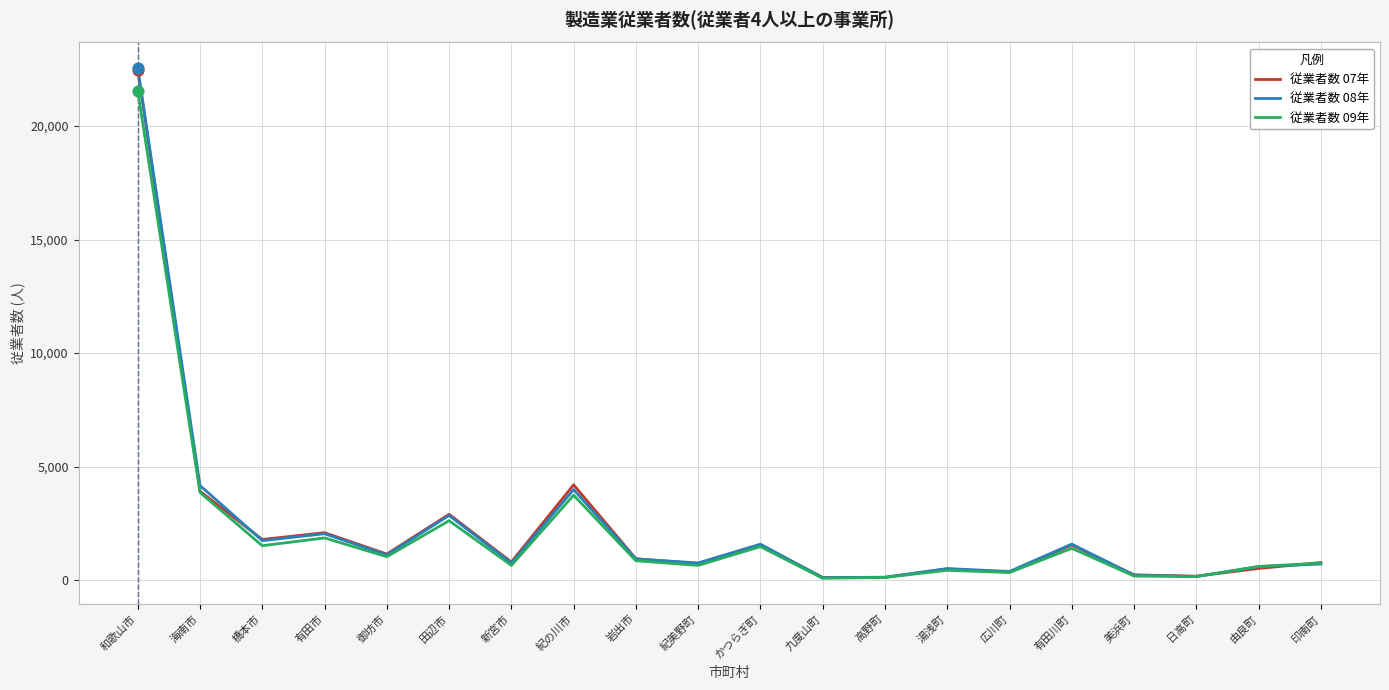

What is the total value across all series at 由良町?

1733